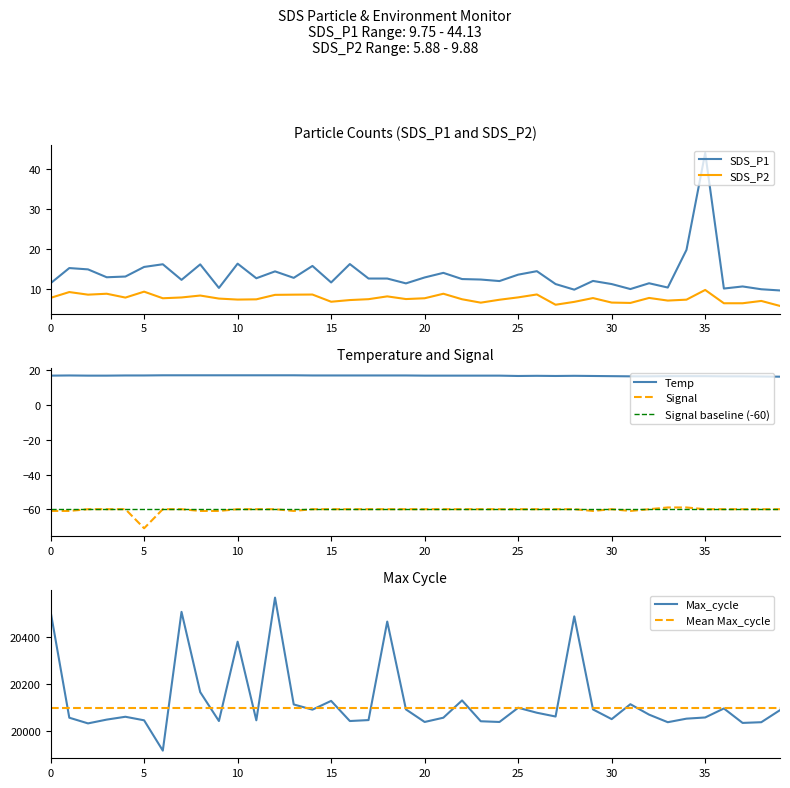

What is the value of the Temp point at the 33rd from the left?

16.6